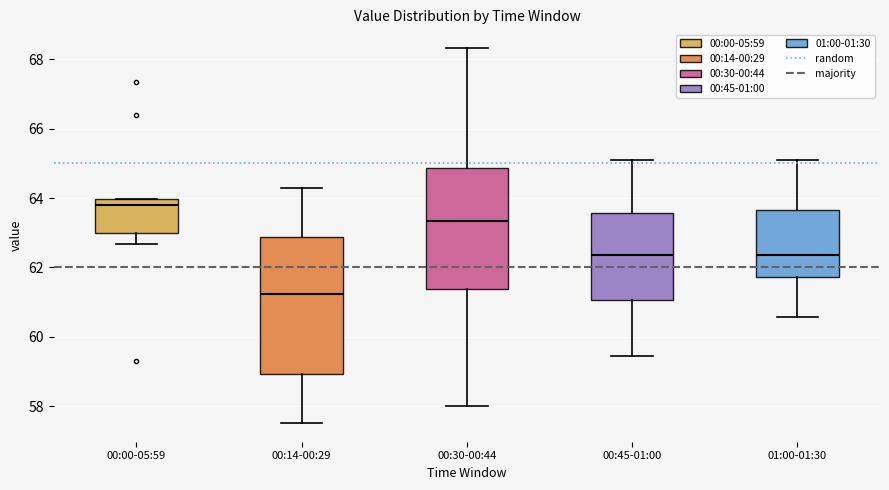

Reading left to right, read every box against the y-axis: the position of its median line, the range the box covers, and the ends of its whiskers. The values are not printed on the chart, so give them approximately, as read against the axis.

00:00-05:59: median 63.8, box 63.0 to 64.0, whiskers 62.6 to 64.0
00:14-00:29: median 61.2, box 59.0 to 62.8, whiskers 57.6 to 64.2
00:30-00:44: median 63.4, box 61.4 to 64.8, whiskers 58.0 to 68.4
00:45-01:00: median 62.4, box 61.0 to 63.6, whiskers 59.4 to 65.2
01:00-01:30: median 62.4, box 61.8 to 63.6, whiskers 60.6 to 65.2